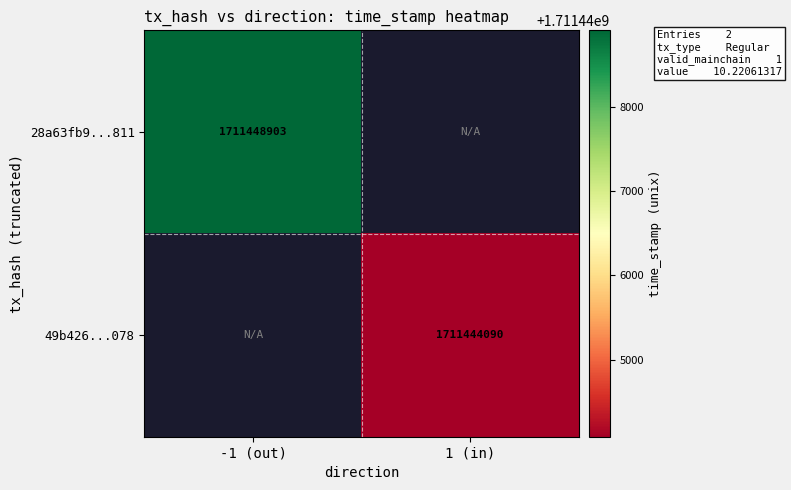

Is it true that 28a63fb9...811 equals 3044164666 at -1 (out)?

False